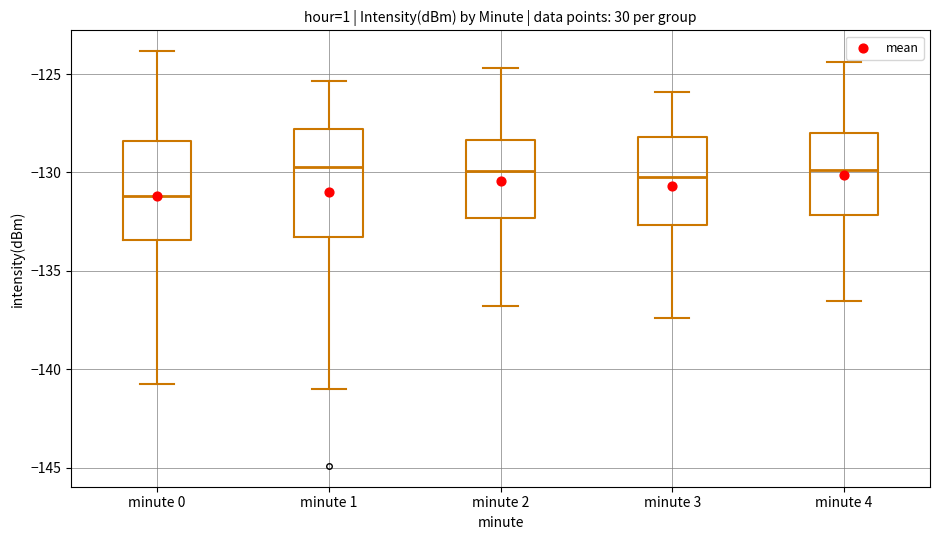

Reading left to right, transcribe this box plot: for each box, give where its median line is, the range the box spans, and where its two whiskers end, as read against the y-axis. The values are not printed on the chart, so give them approximately, as read against the axis.

minute 0: median -131.0, box -133.5 to -128.5, whiskers -141.0 to -124.0
minute 1: median -129.5, box -133.0 to -128.0, whiskers -141.0 to -125.5
minute 2: median -130.0, box -132.5 to -128.5, whiskers -137.0 to -124.5
minute 3: median -130.0, box -132.5 to -128.0, whiskers -137.5 to -126.0
minute 4: median -130.0, box -132.0 to -128.0, whiskers -136.5 to -124.5